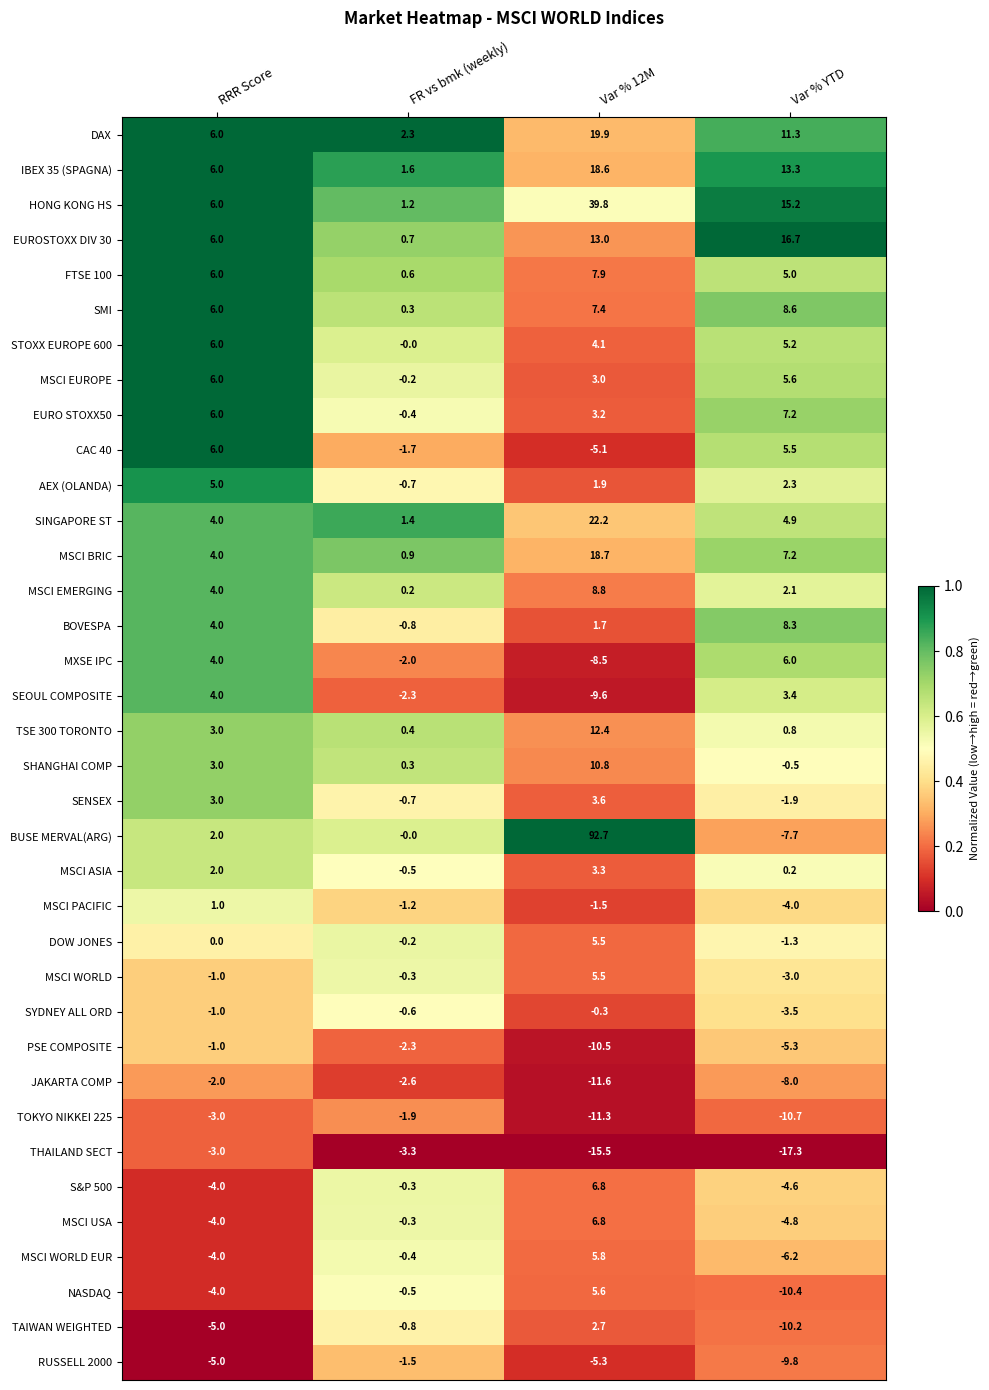

What is the difference between the second highest and second lowest values in the IBEX 35 (SPAGNA) series?

7.3